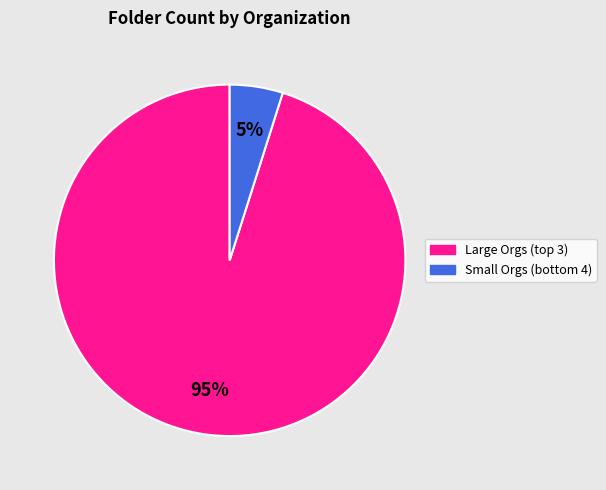

How many slices are in this pie chart?

2